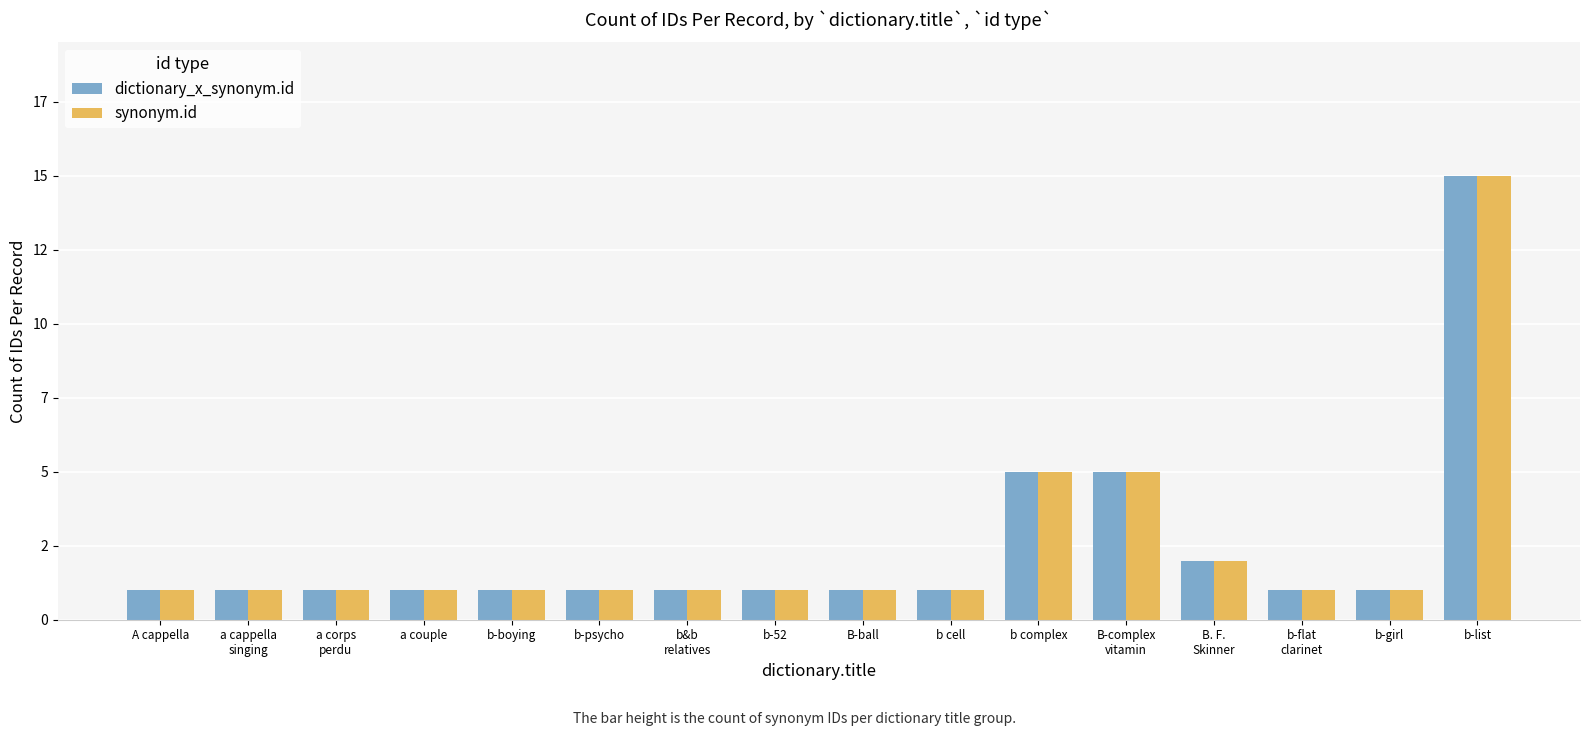

Which series has the largest range (max minus min)?

dictionary_x_synonym.id